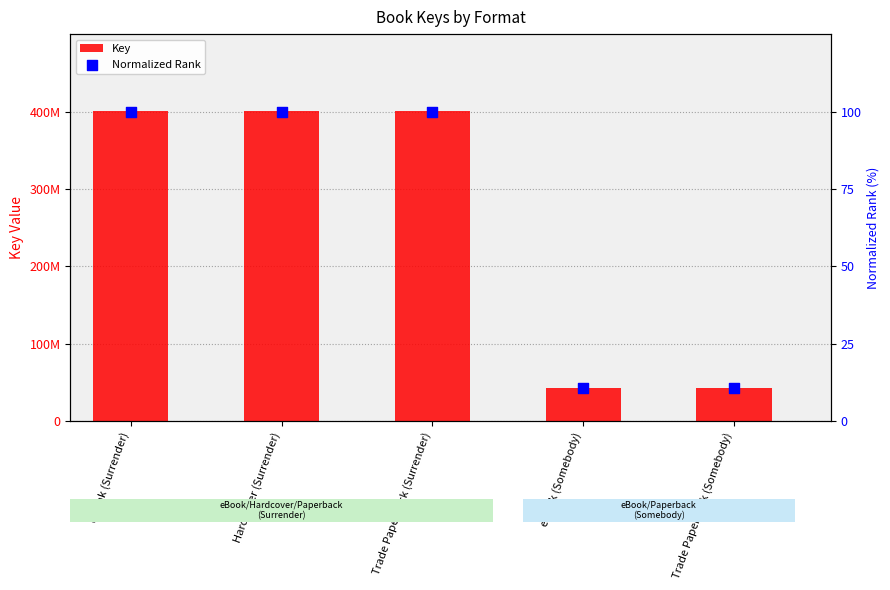

What are all the series names shown in the legend?

Key, Normalized Rank